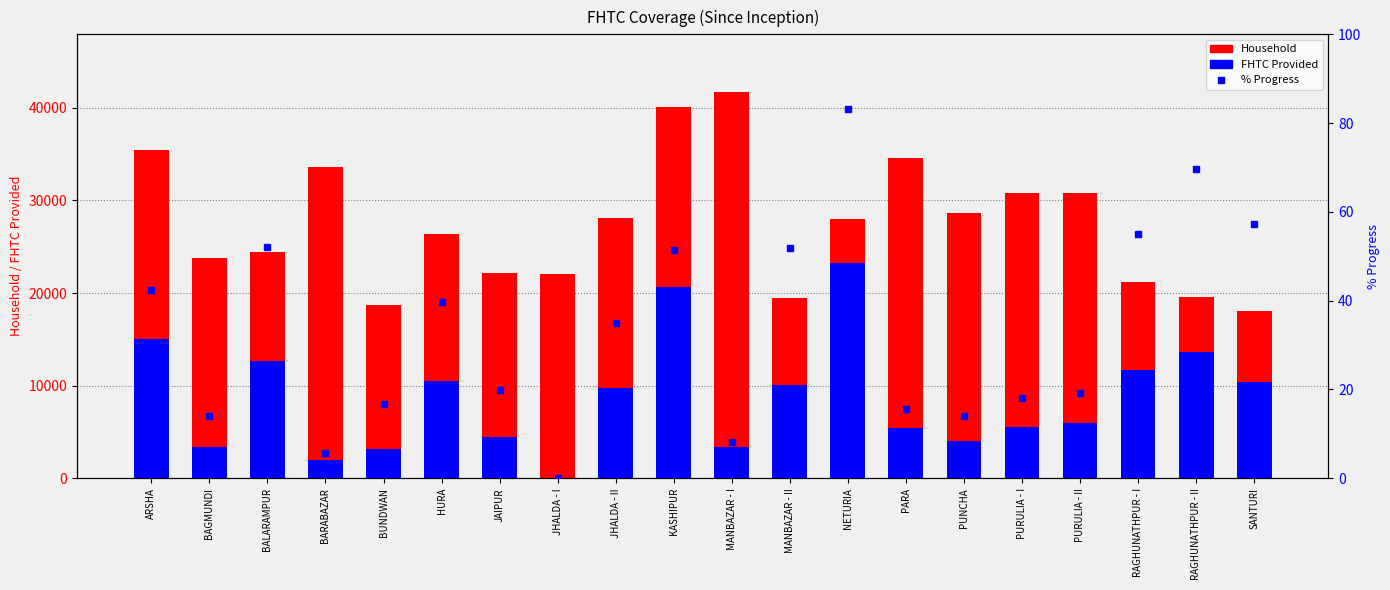

How many data points in % Progress are less than 34?

10